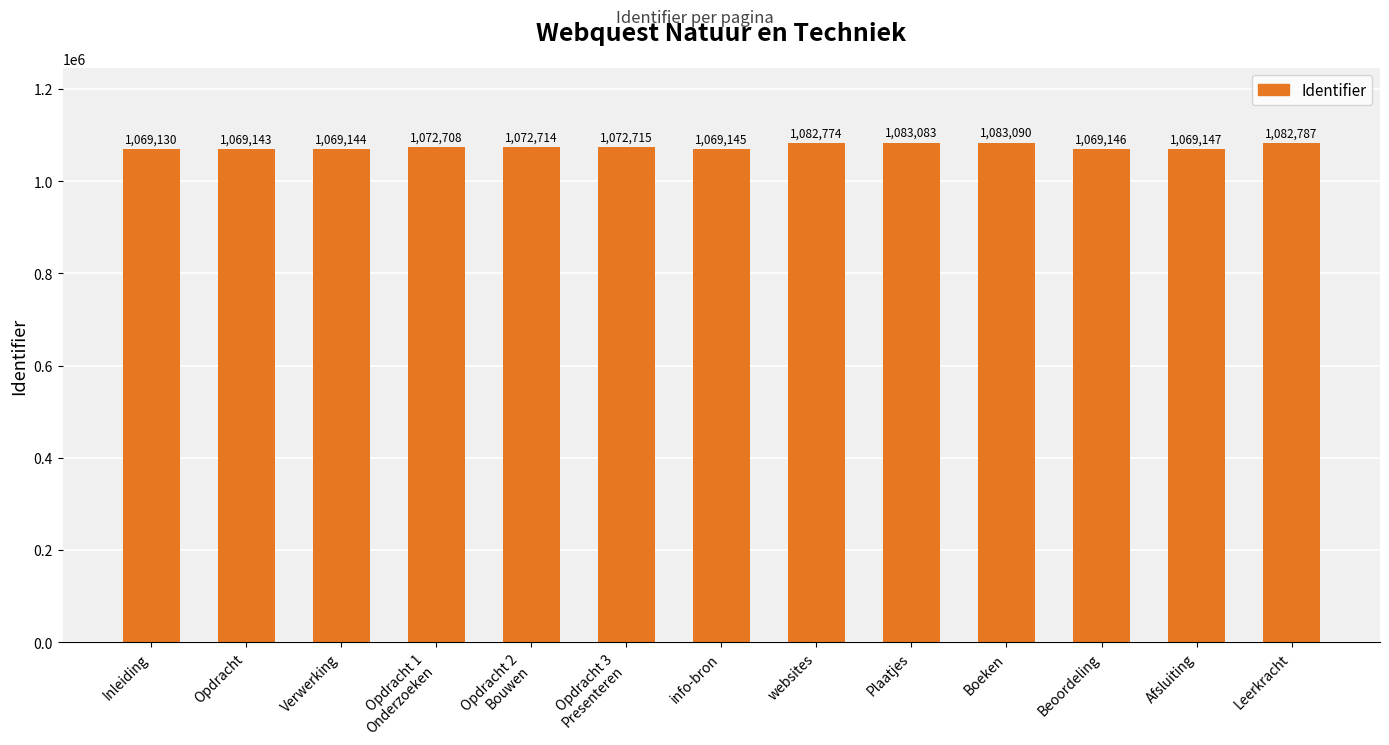

What is the label of the 7th bar from the left?

info-bron